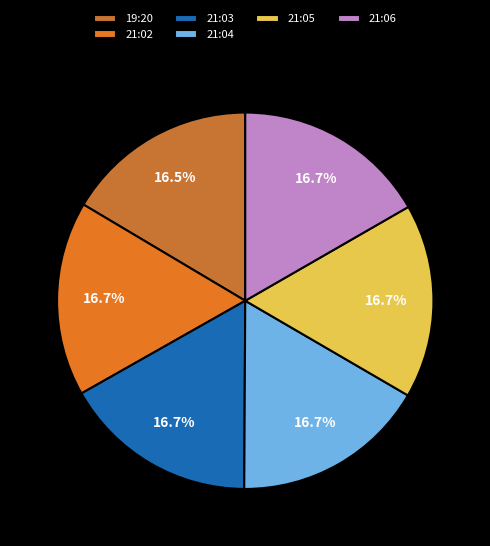

Rank the categories by value from lowest to highest.

2017-08-04T19:20:31.582Z, 2017-08-04T21:06:05.843Z, 2017-08-04T21:04:05.847Z, 2017-08-04T21:05:05.848Z, 2017-08-04T21:03:05.846Z, 2017-08-04T21:02:05.851Z